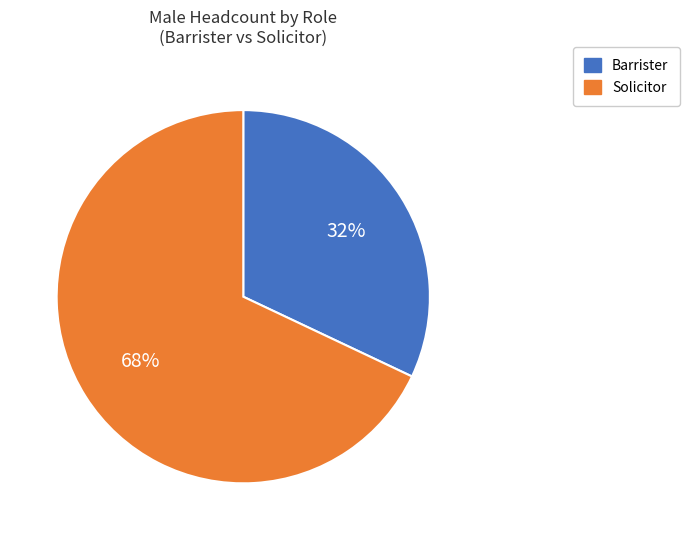

How many slices are in this pie chart?

2